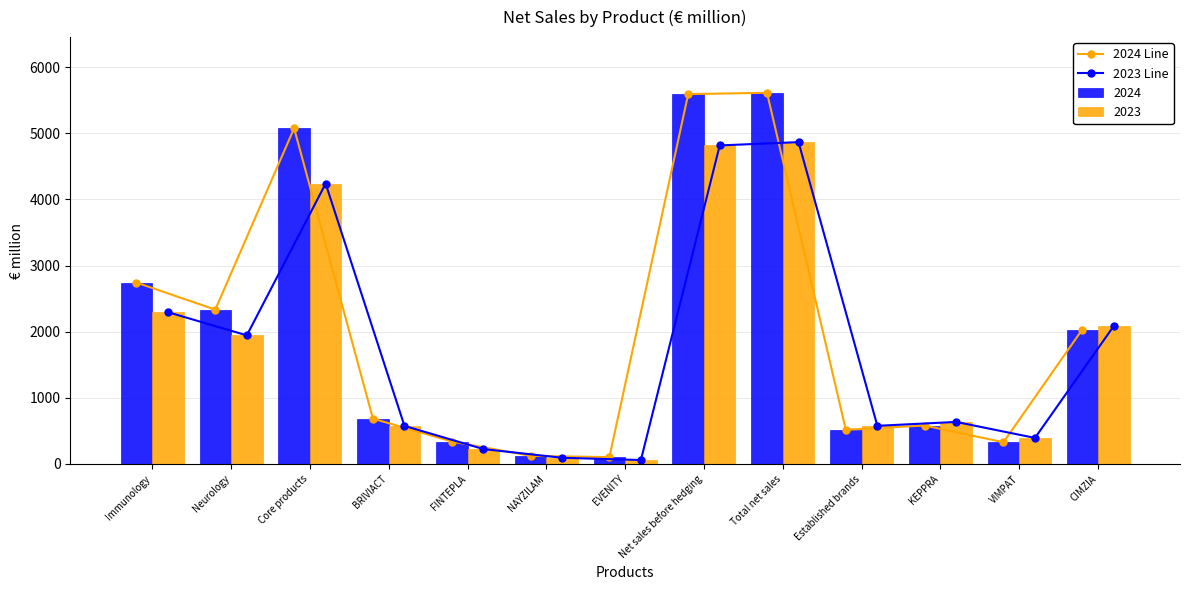

Reading left to right, list all the values displayed in this chart.

2024 Line: 2743	2334	5077	686	340	124	103	5593	5613	517	582	329	2033
2023 Line: 2295	1945	4240	576	226	94	60	4817	4867	577	636	394	2087